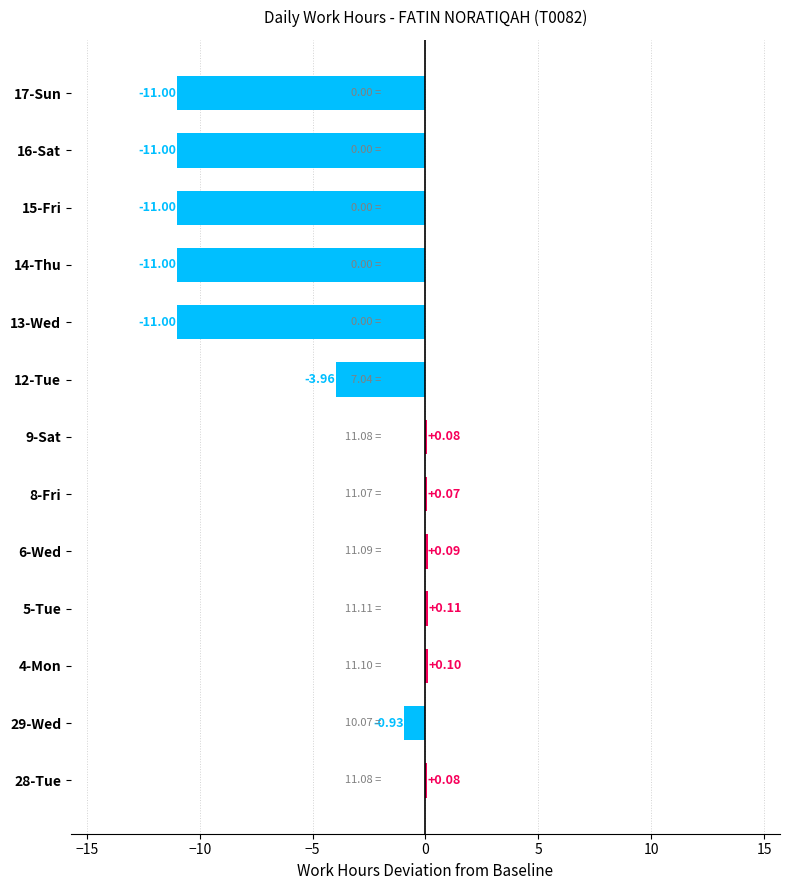

What is the sum of the values at 8-Fri and 13-Wed?

-10.9